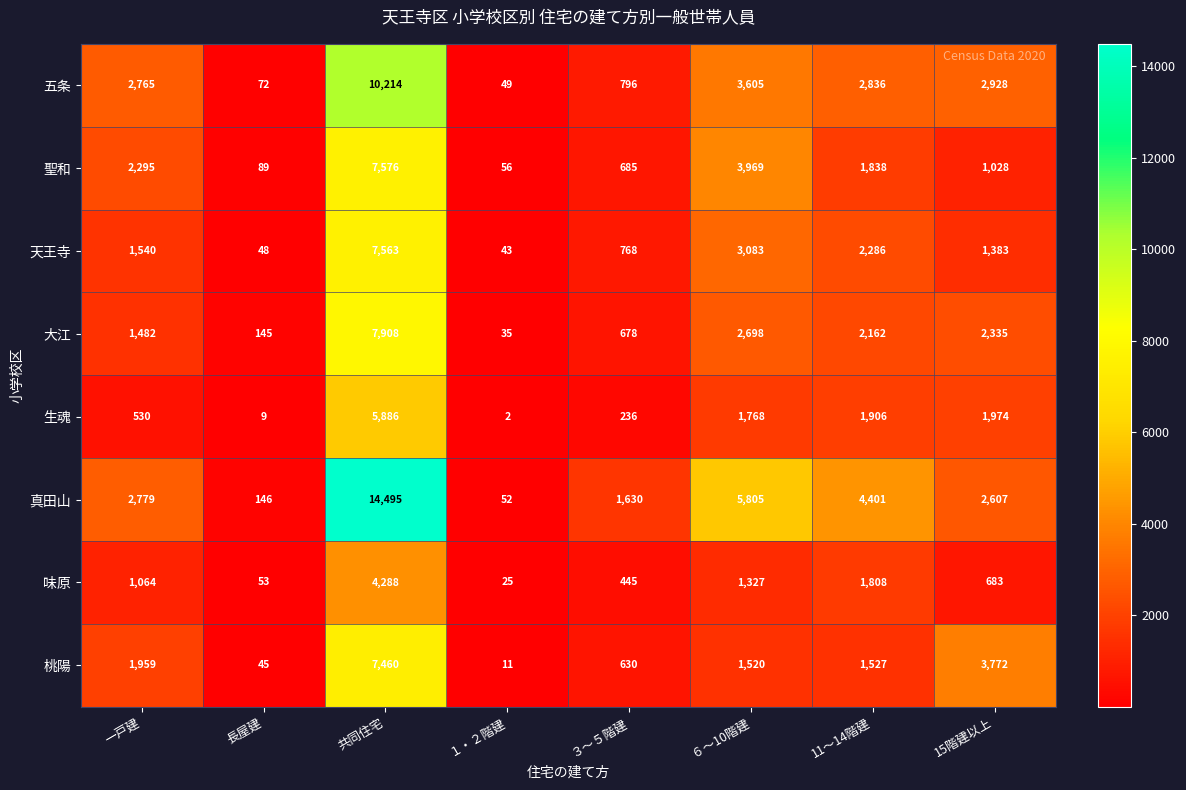

At which category does the chart reach its peak across all series?

共同住宅